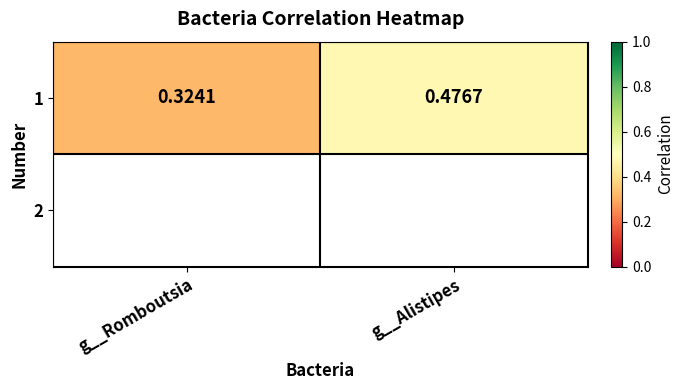

Which category has the lowest value across all series?

g__Romboutsia